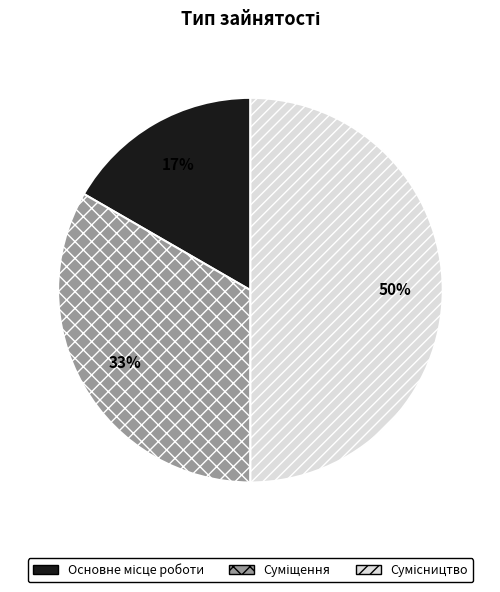

To the nearest percent, what is the average slice percentage?

33%